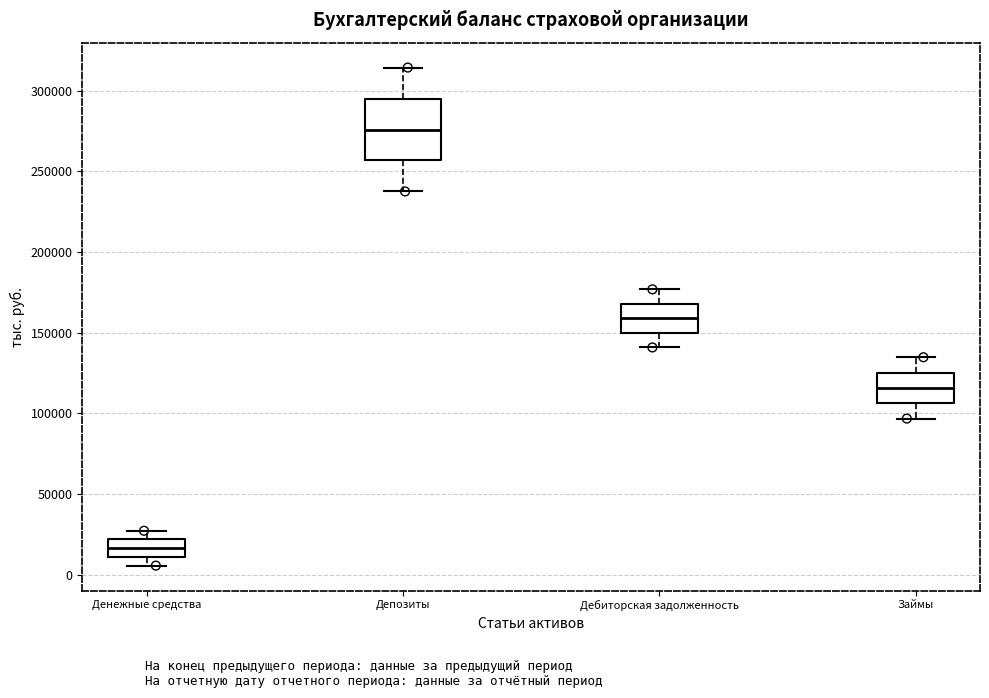

Comparing the boxes themselves (not the whiskers), which one is the tallest?

Депозиты